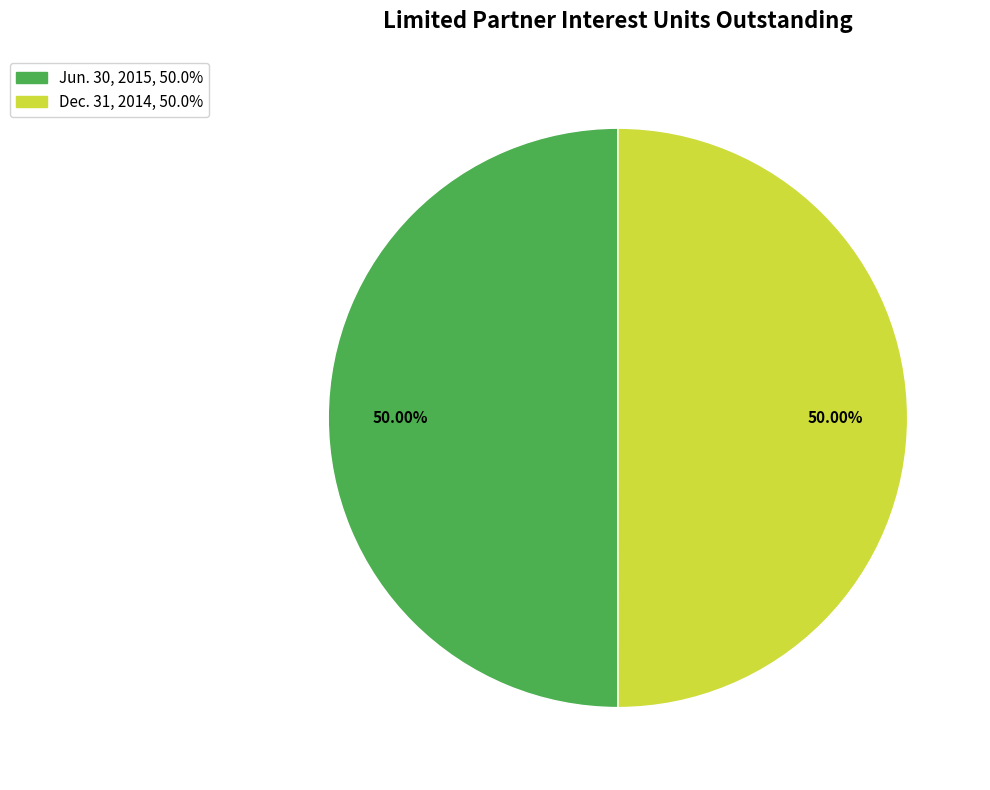

Do Dec. 31, 2014 and Jun. 30, 2015 together represent more than half of the pie?

Yes